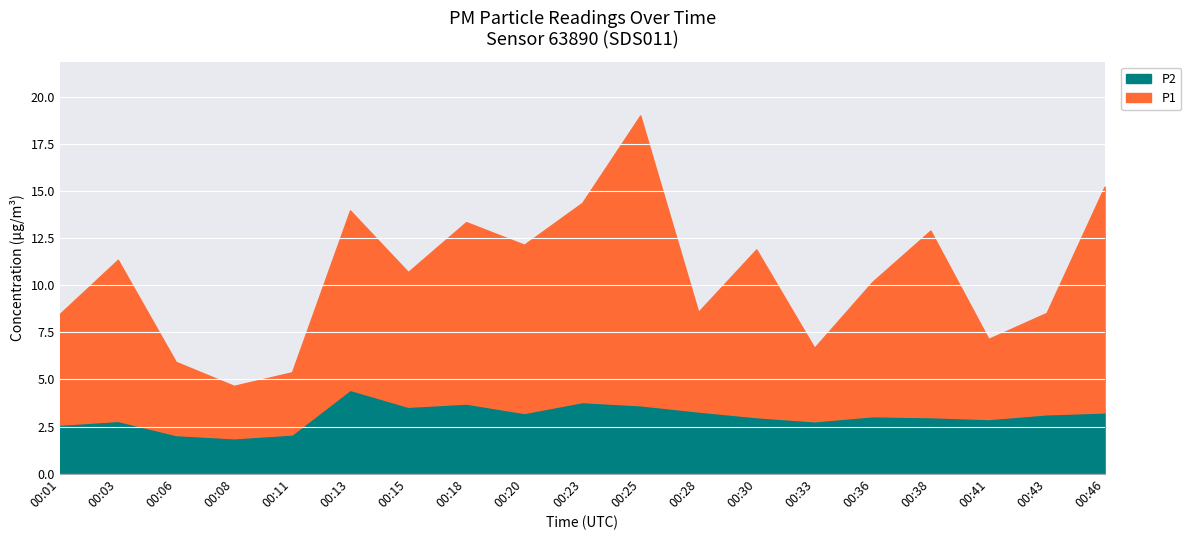

True or false: P1 and P2 intersect in this chart.

False